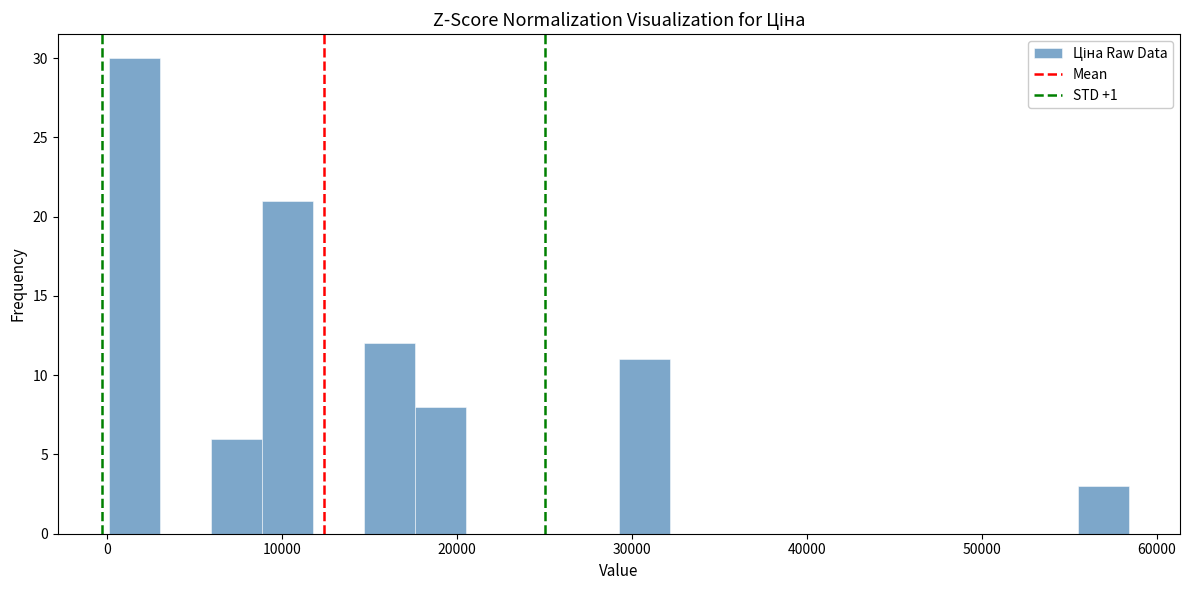

Read against the x-axis, roughly where is the centre of the tallest bar?

2000